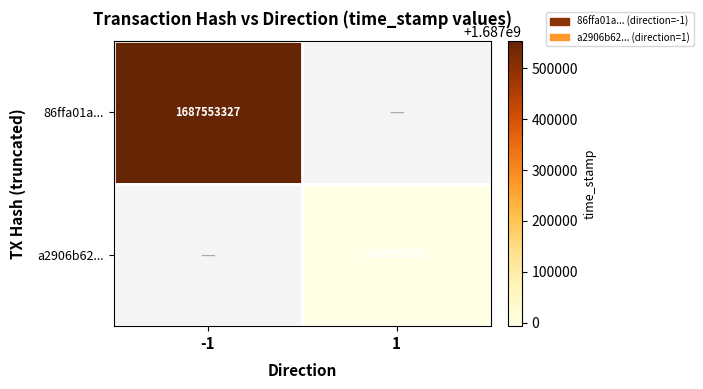

How many categories are shown in the chart?

2